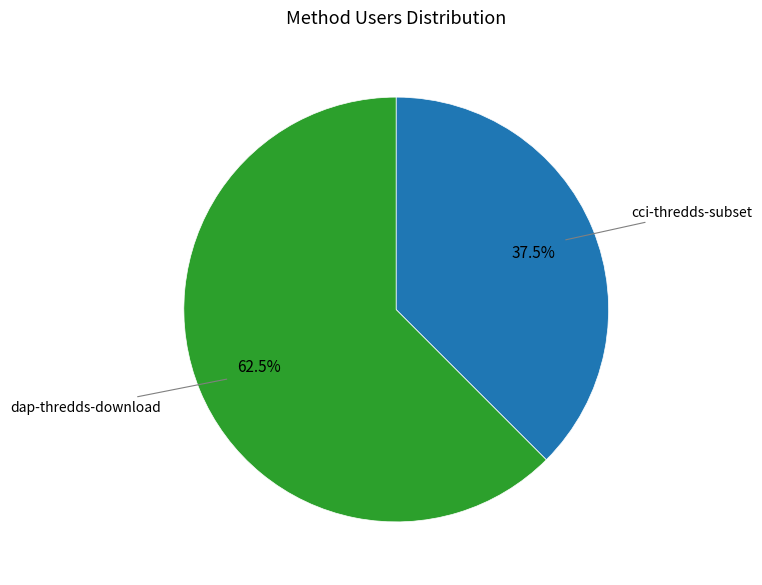

Does any single category account for the majority?

Yes